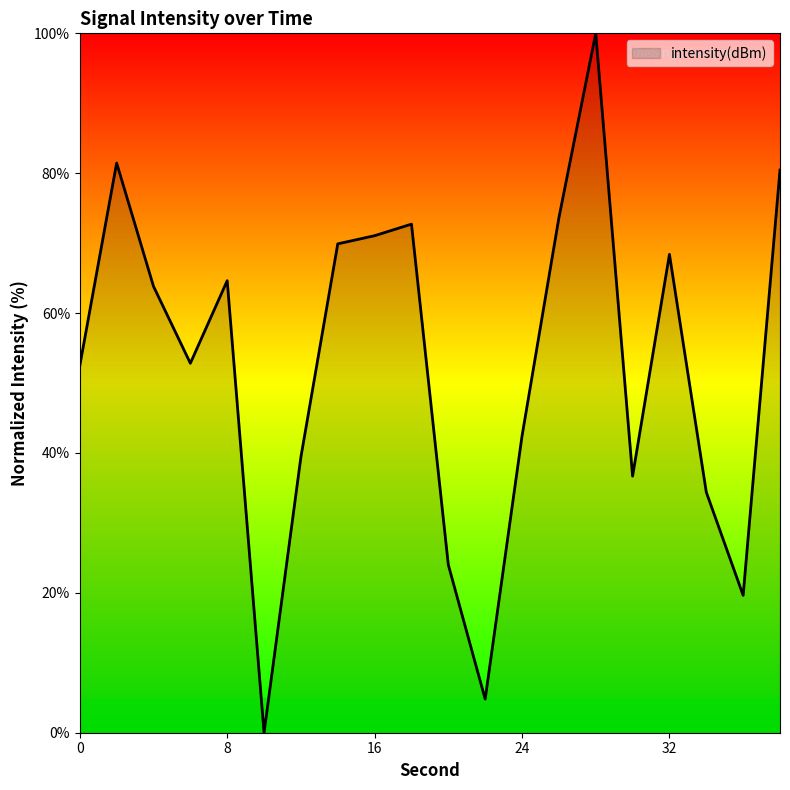

How many interior local peaks (higher than both neighbors) does the data have?

5